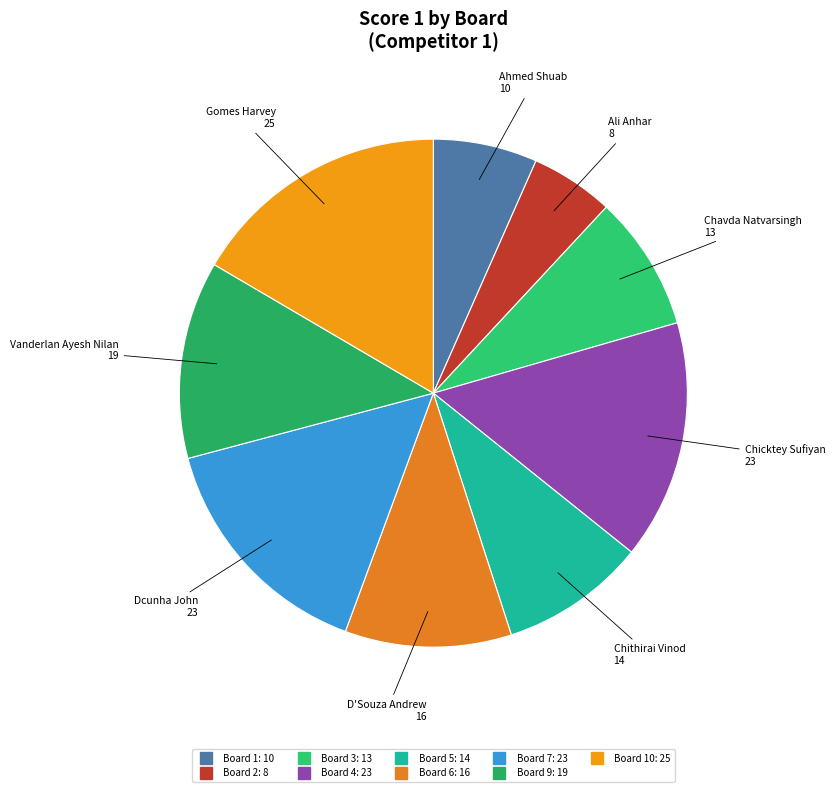

How many segments does this pie chart have?

9